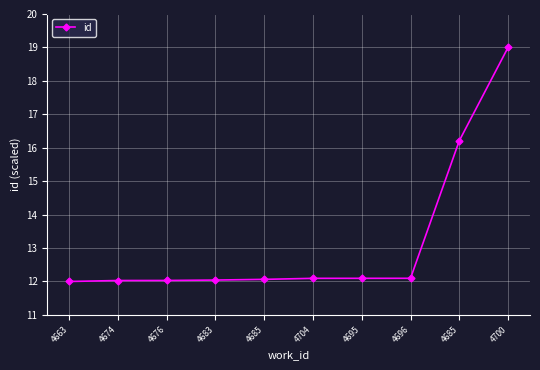

What is the change in value from 4676 to 4696?

+0.1